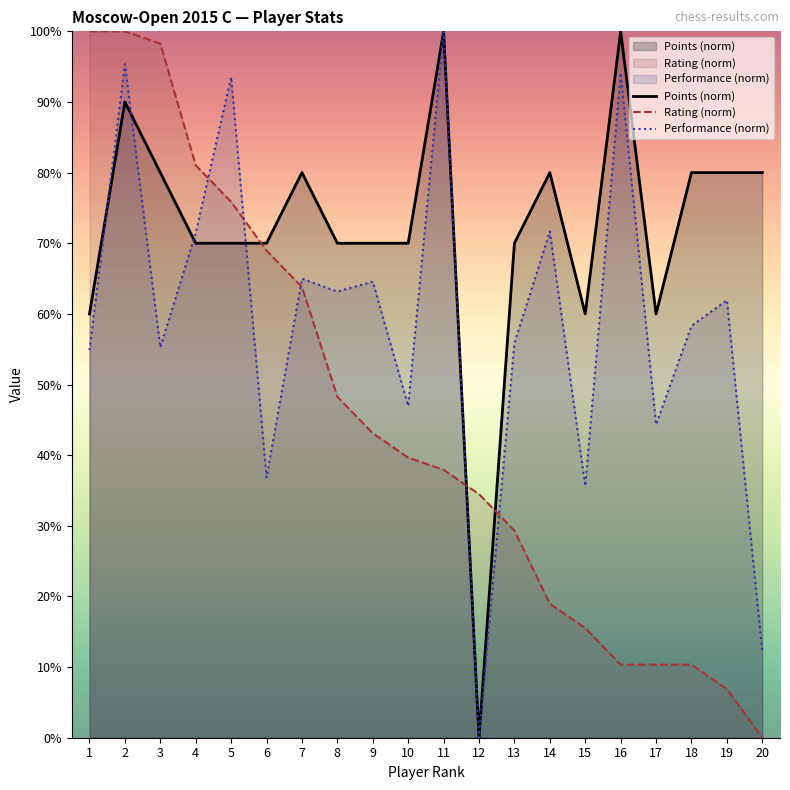

Is it true that Rating (norm) equals 43.1 at 9?

True